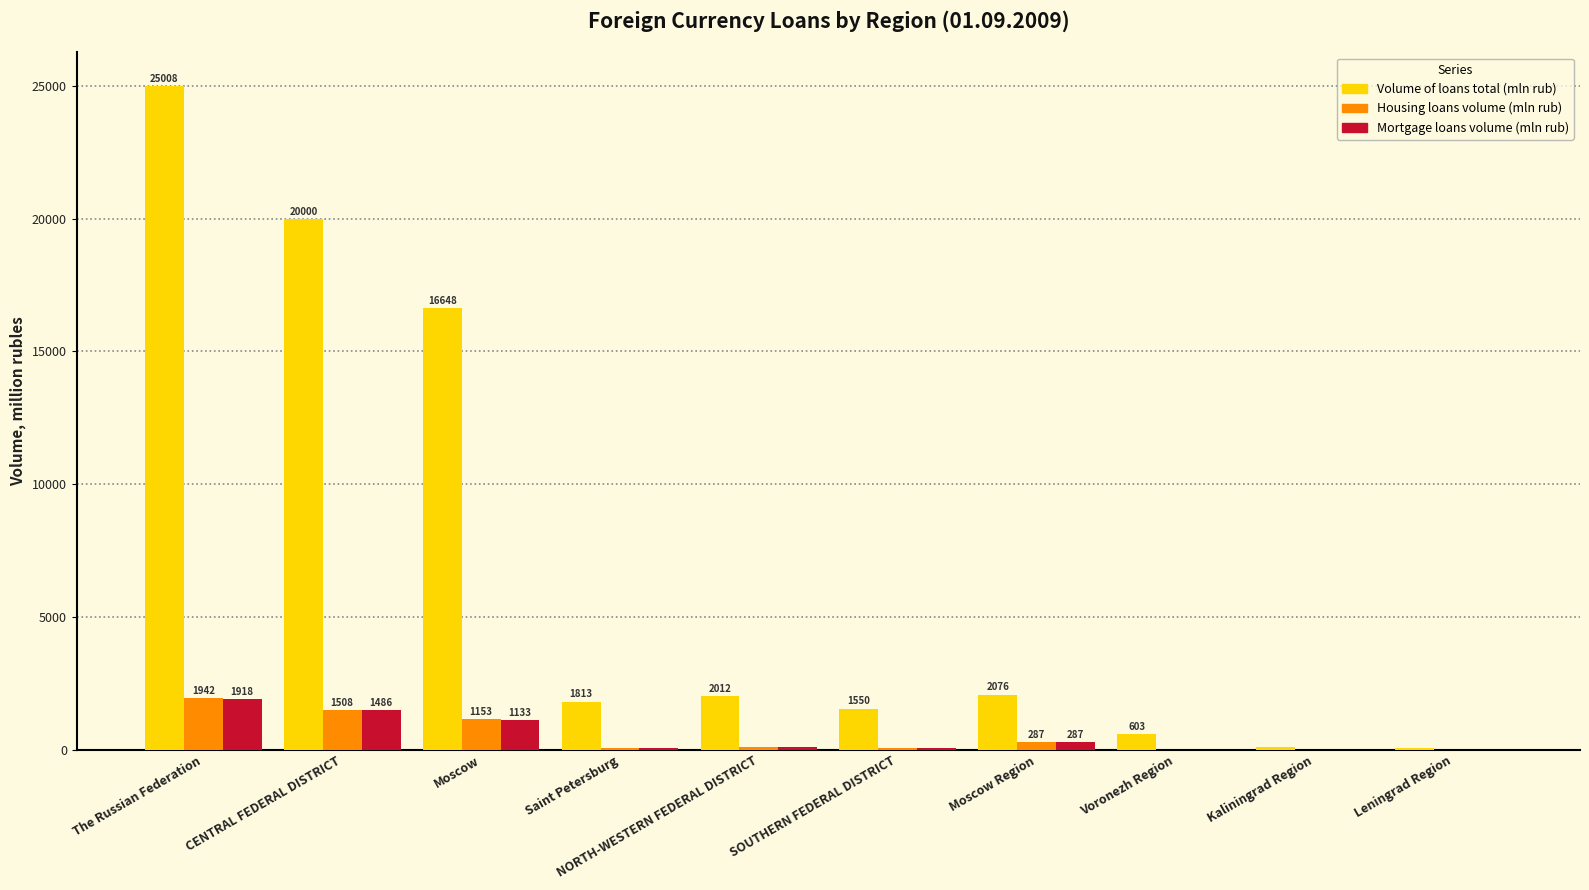

The value of Mortgage loans volume (mln rub) at SOUTHERN FEDERAL DISTRICT is 82.6. True or false?

True